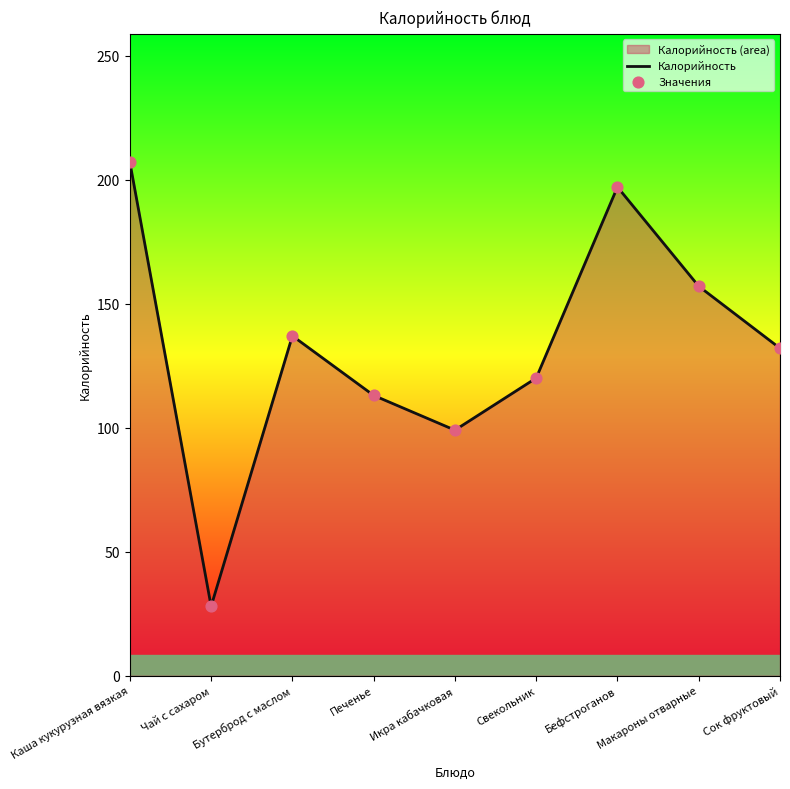

Which series contains the lowest Y value?

Калорийность